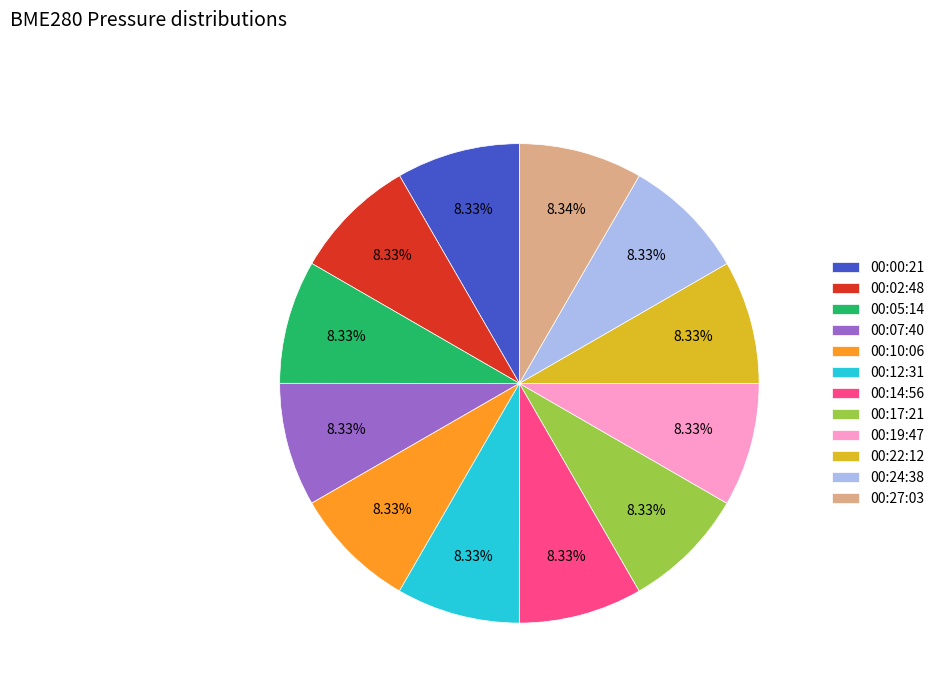

How many segments does this pie chart have?

12